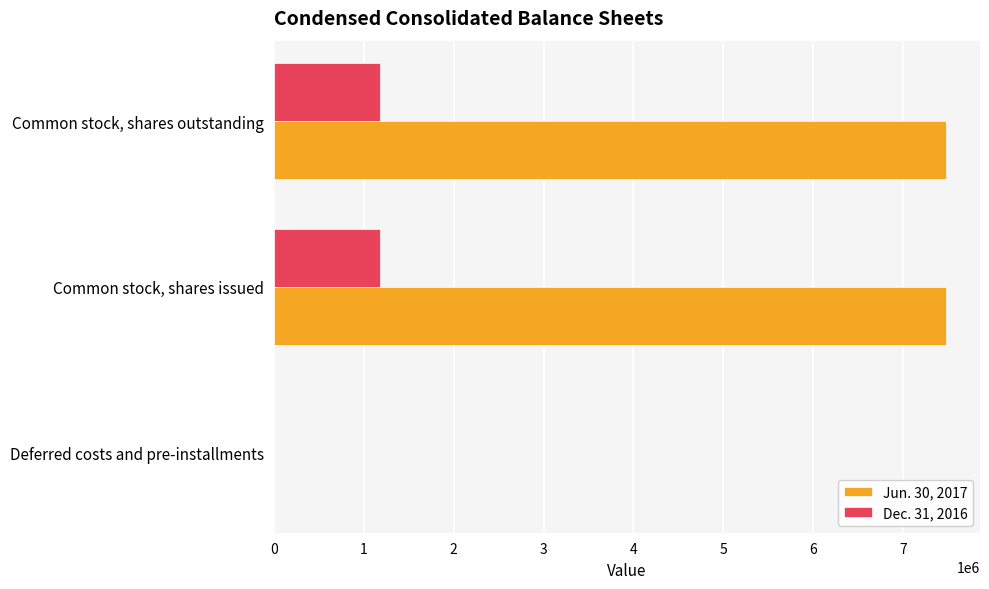

True or false: Jun. 30, 2017 has a value of 3033781 at Common stock, shares issued.

False